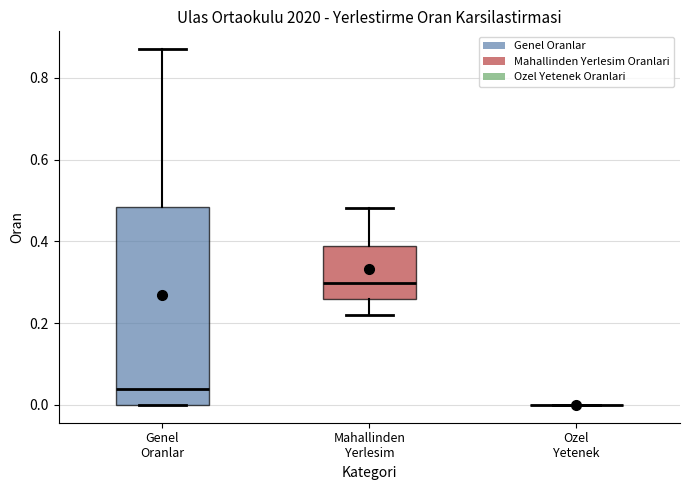

Comparing the boxes themselves (not the whiskers), which one is the tallest?

Genel Oranlar